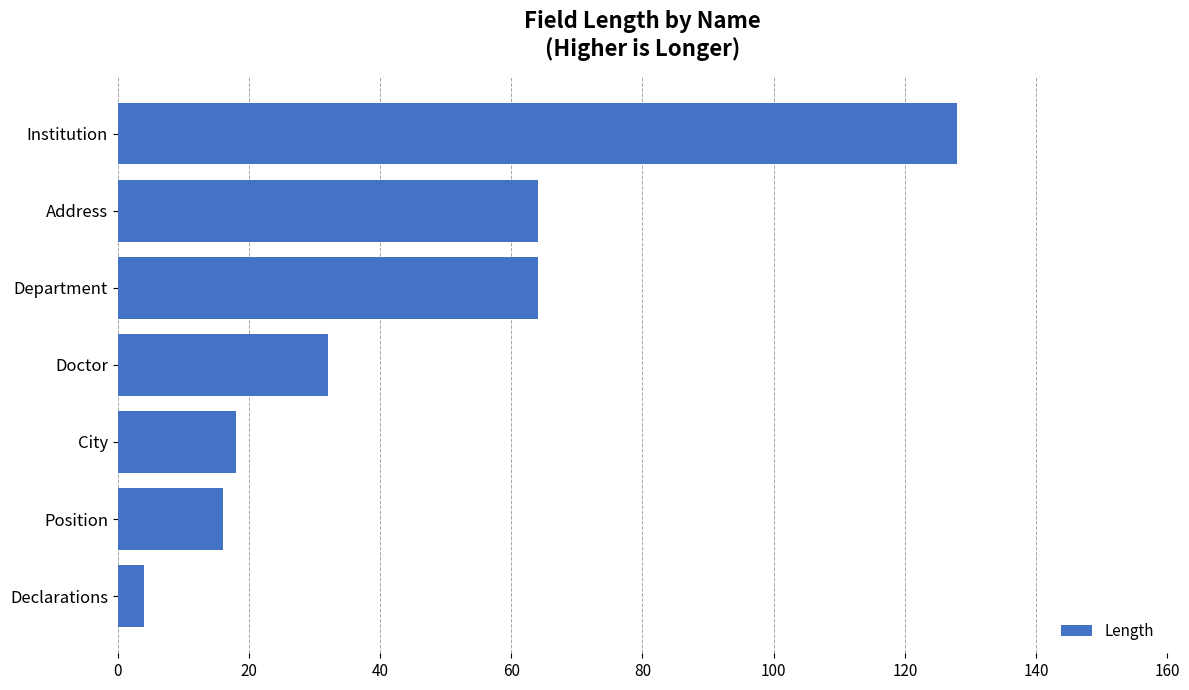

What is the average value?

47